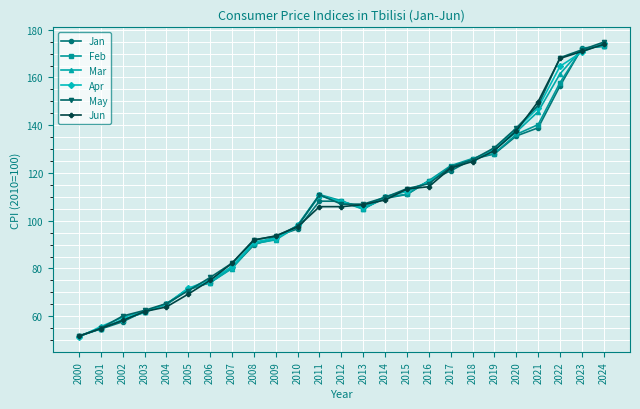

What is the value of the Jun point at the 5th from the left?

63.9